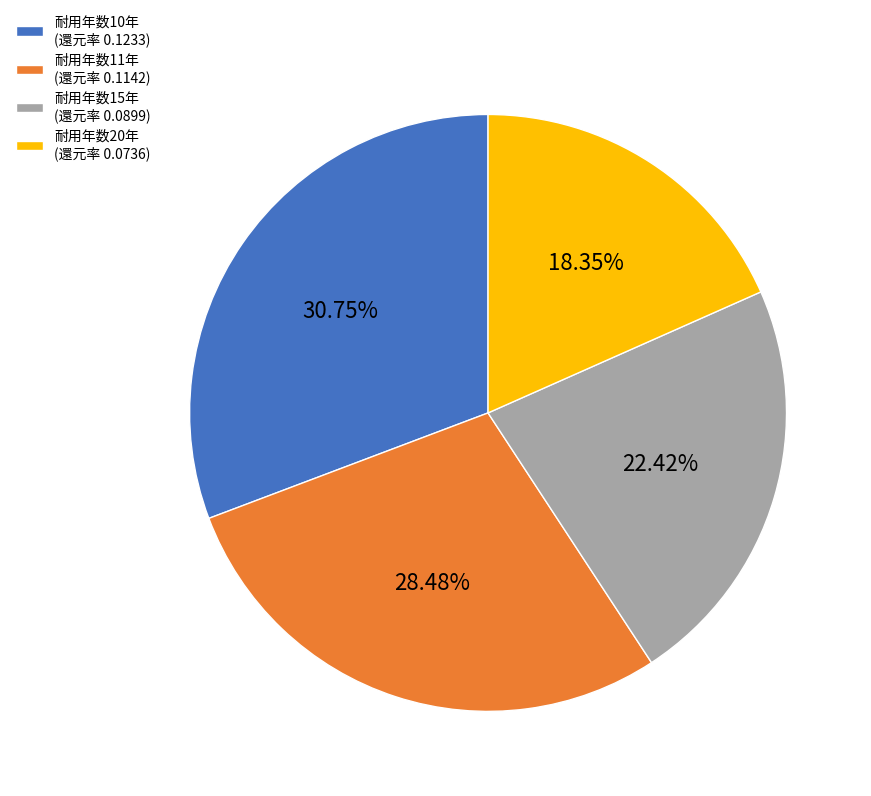

Is there any slice that represents more than half of the pie?

No